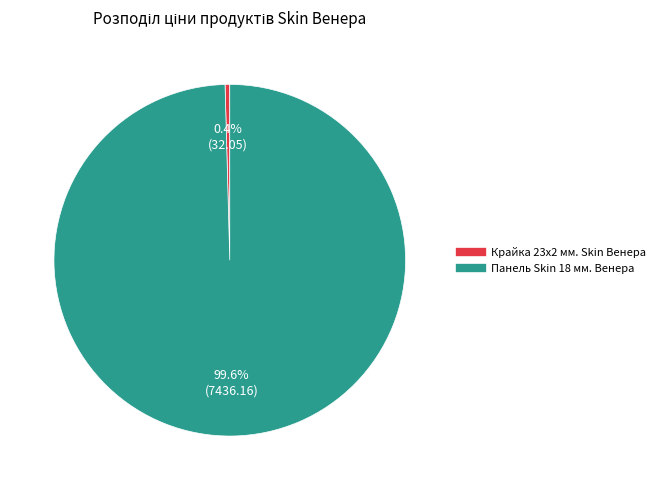

Does Крайка 23x2 мм. Skin Венера account for over 50% of the chart?

No